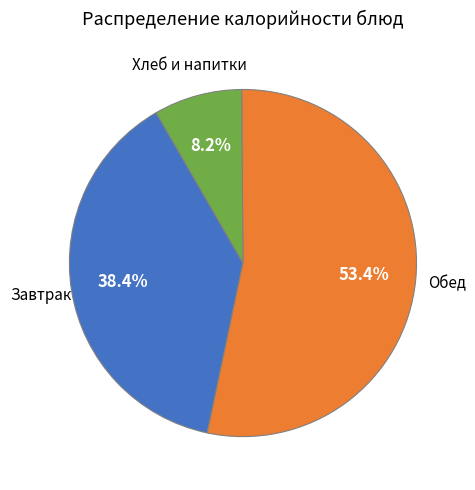

Is there a majority slice in this chart?

Yes